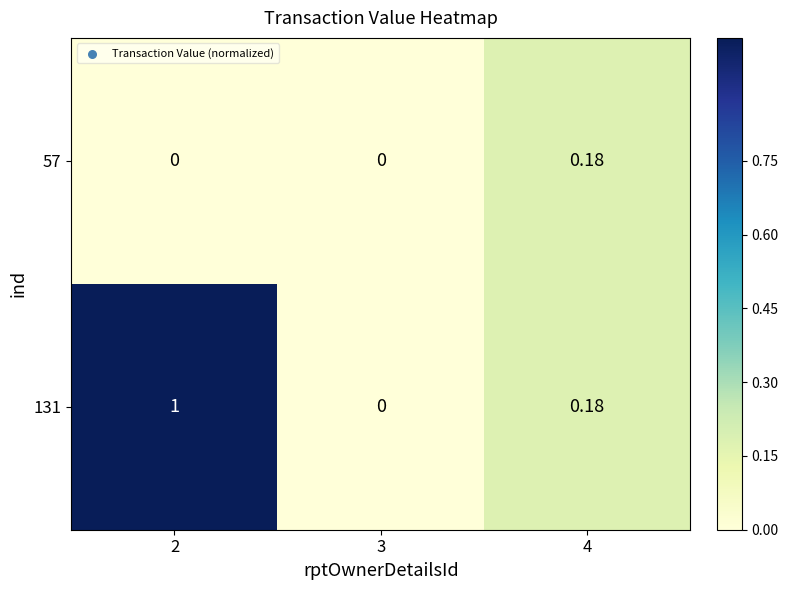

Is the value of 131 at 4 greater than the value of 57 at 2?

Yes